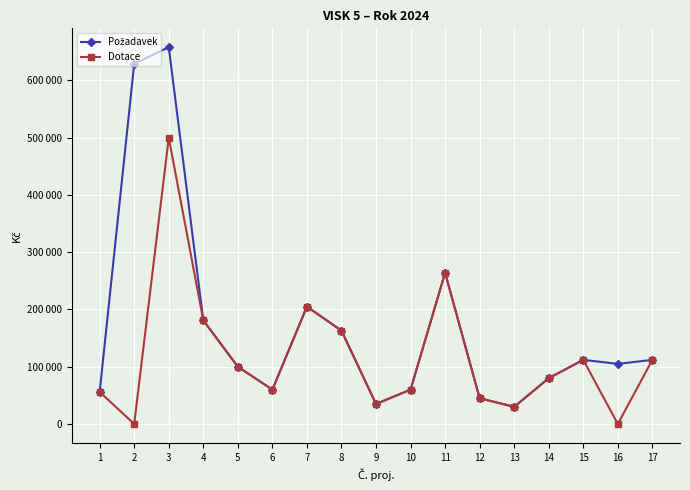

Rank the series by their average value, from highest to lowest.

Požadavek, Dotace